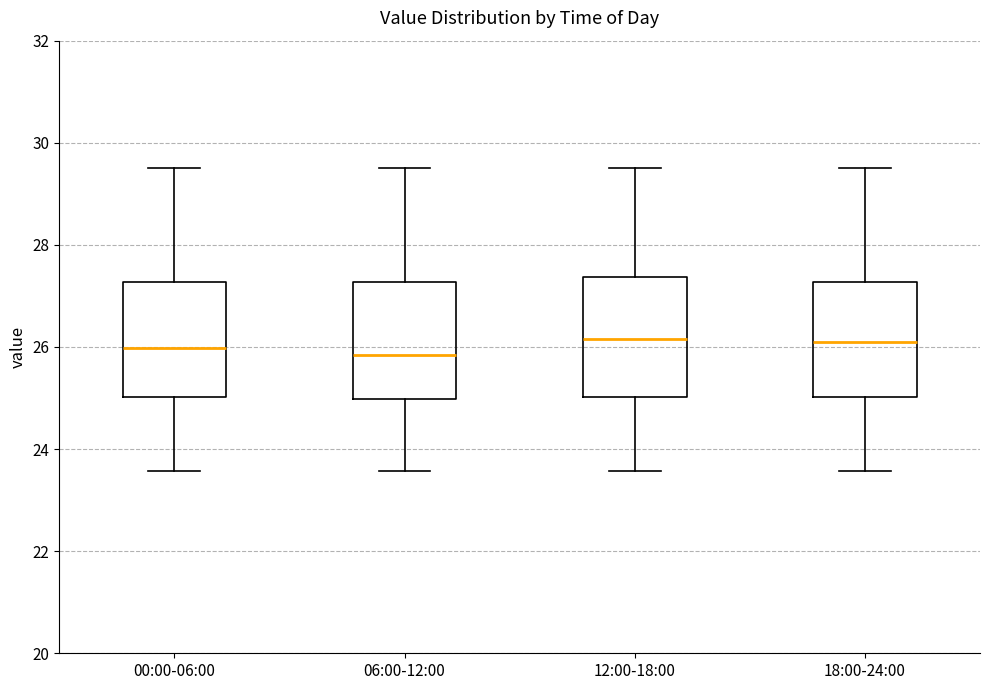

Reading left to right, read every box against the y-axis: the position of its median line, the range the box covers, and the ends of its whiskers. The values are not printed on the chart, so give them approximately, as read against the axis.

00:00-06:00: median 26.0, box 25.0 to 27.2, whiskers 23.6 to 29.6
06:00-12:00: median 25.8, box 25.0 to 27.2, whiskers 23.6 to 29.6
12:00-18:00: median 26.2, box 25.0 to 27.4, whiskers 23.6 to 29.6
18:00-24:00: median 26.2, box 25.0 to 27.2, whiskers 23.6 to 29.6